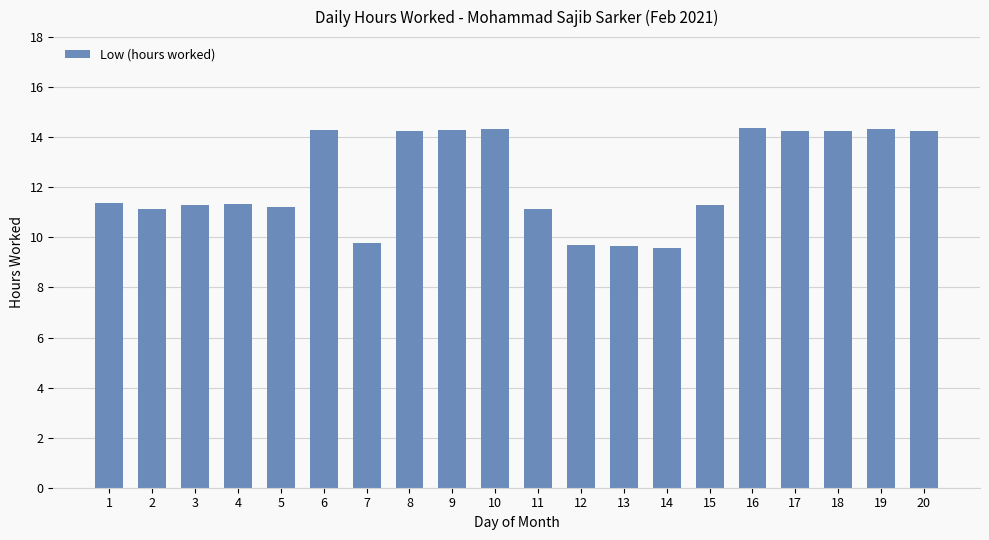

What is the maximum value shown in the chart?

14.4